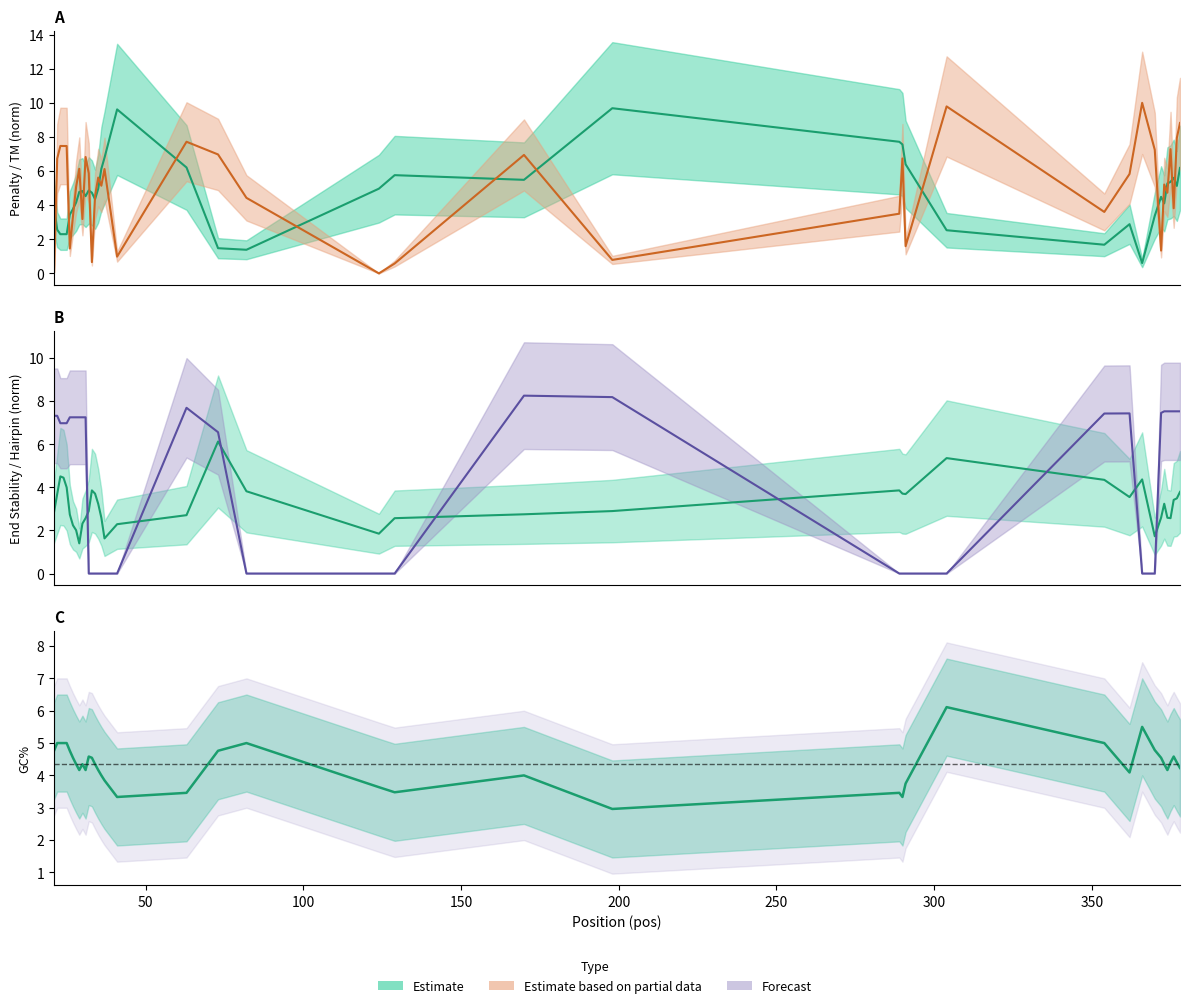

At which label does End stability first exceed 3?

50